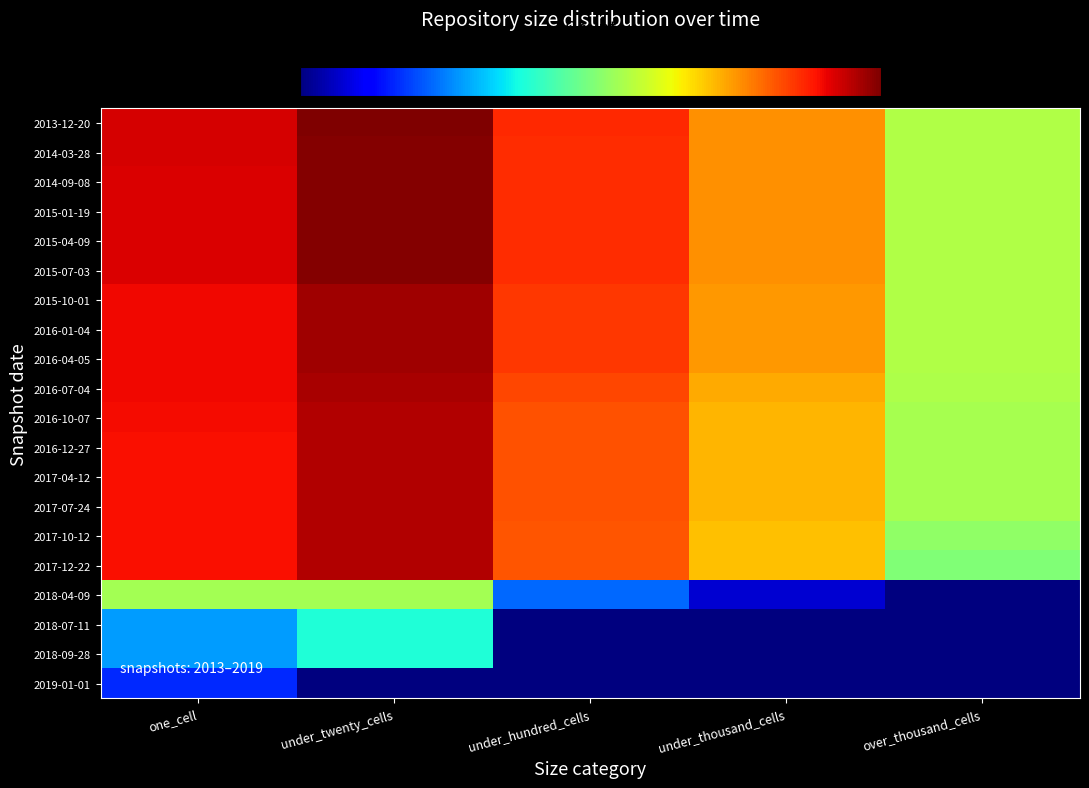

Rank the series at over_thousand_cells from lowest to highest value.

2018-04-09, 2018-07-11, 2018-09-28, 2019-01-01, 2017-12-22, 2017-10-12, 2016-10-07, 2016-12-27, 2017-04-12, 2017-07-24, 2016-07-04, 2015-10-01, 2016-01-04, 2016-04-05, 2014-03-28, 2014-09-08, 2015-01-19, 2015-04-09, 2015-07-03, 2013-12-20